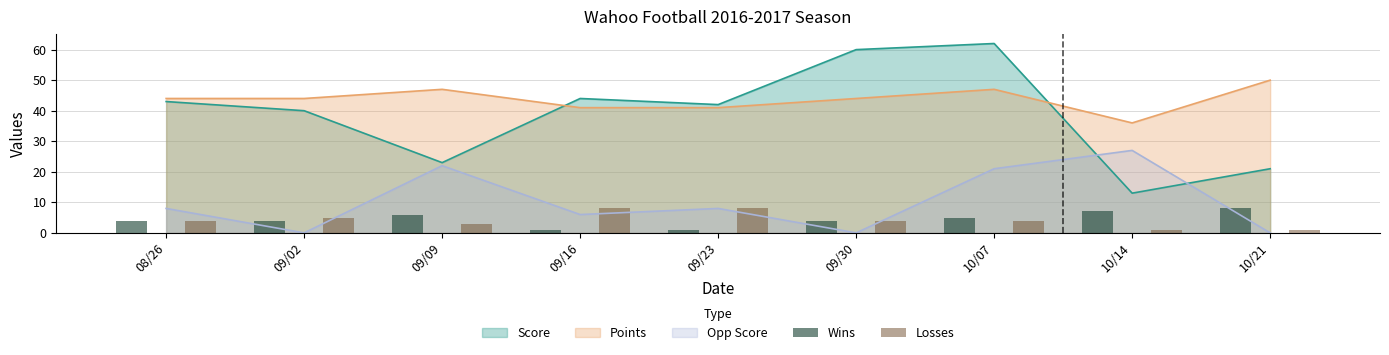

Is it true that Losses equals 5 at 09/30?

False